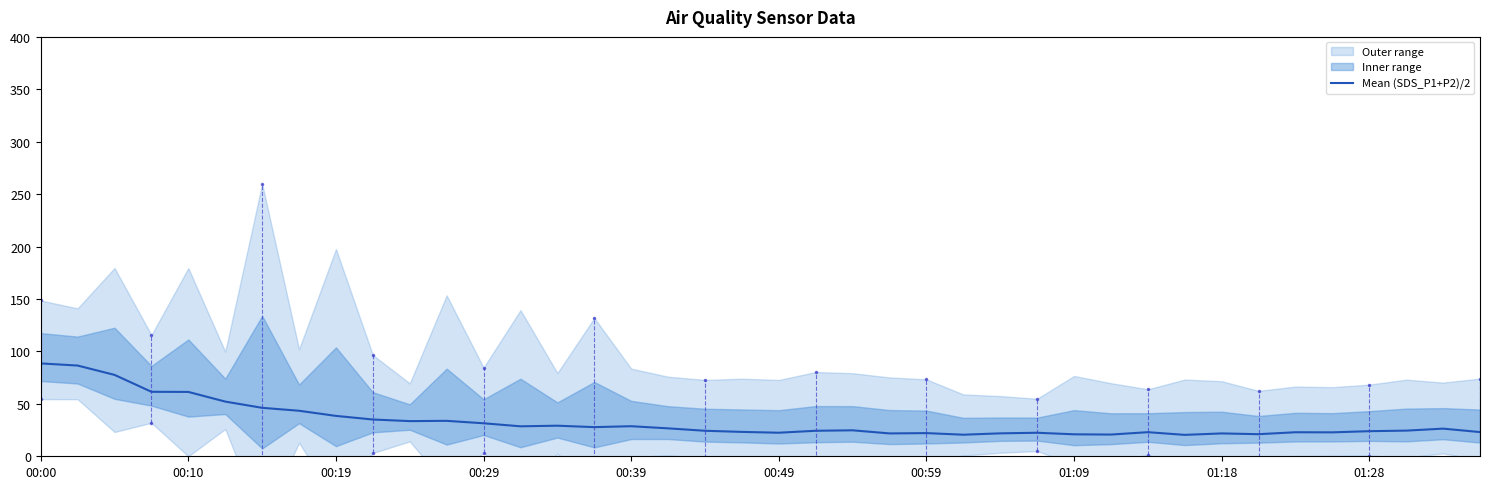

The Mean (SDS_P1+P2)/2 series shows 61.4 at 00:10. True or false?

True